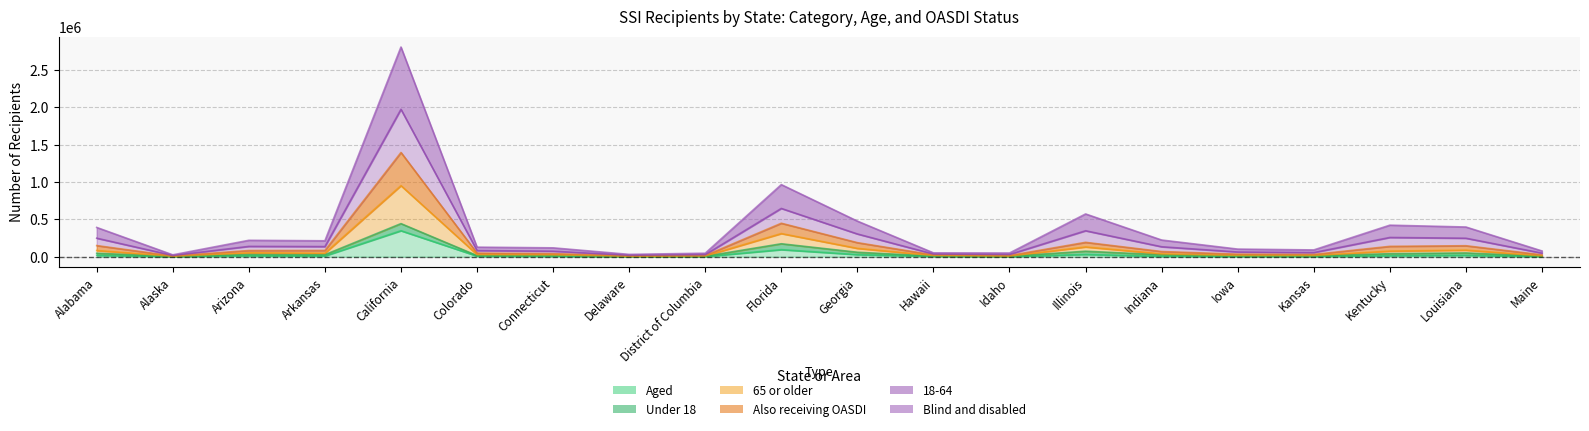

What is the value of the Also receiving OASDI point at the 2nd from the left?

9966